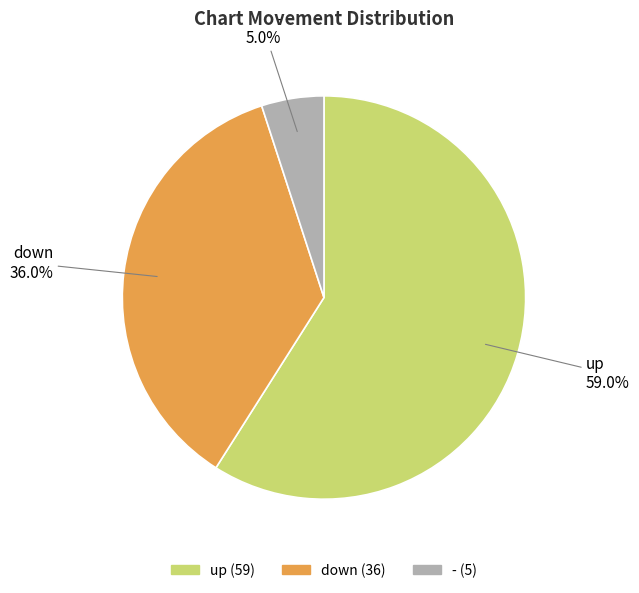

Is there any slice that represents more than half of the pie?

Yes